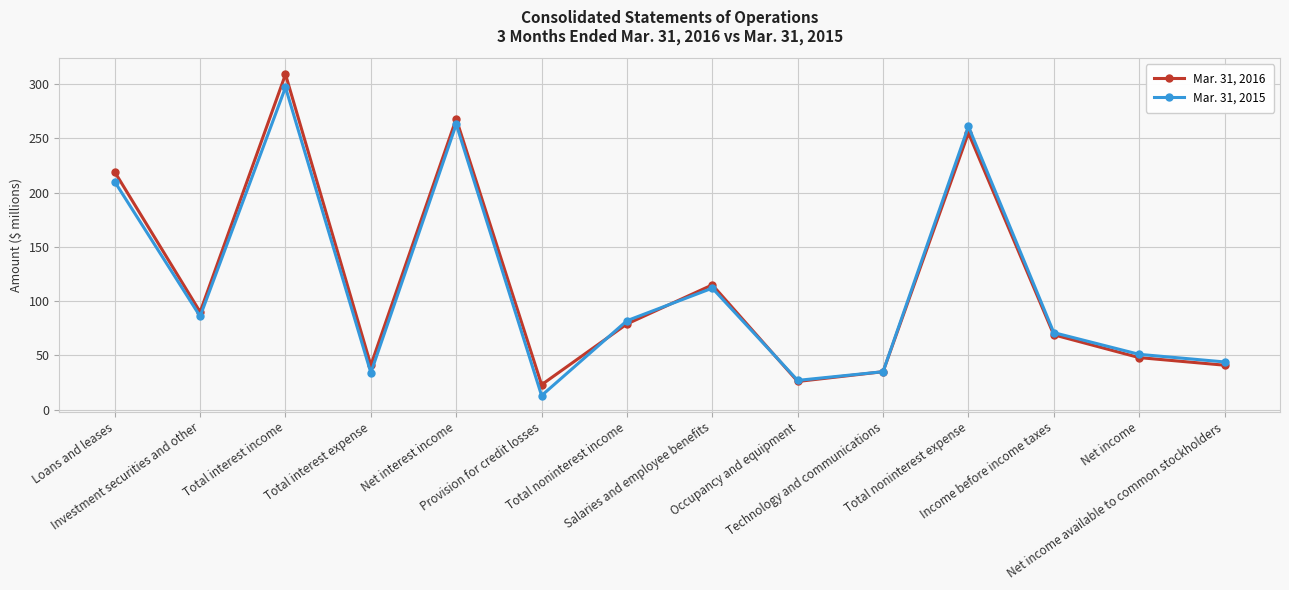

How many lines are shown in the chart?

2